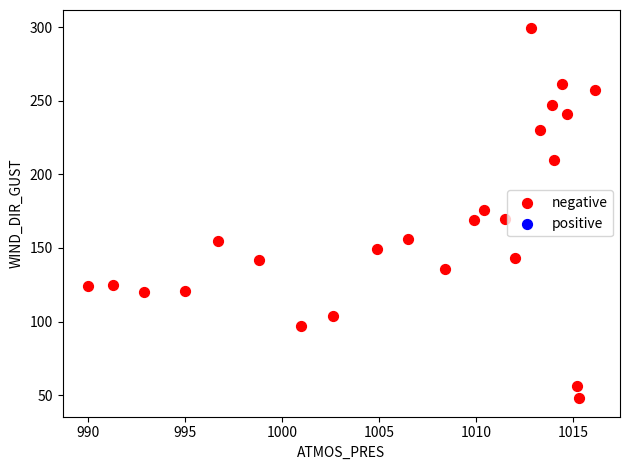

What is the range of Y values (max minus min)?

251